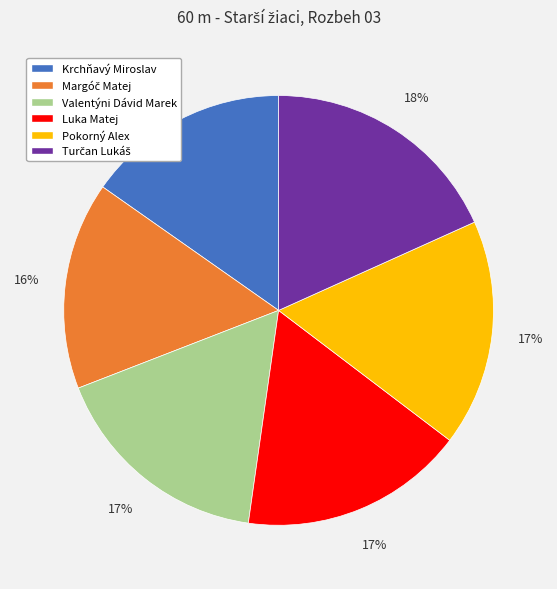

The Krchňavý Miroslav slice represents 15% of the pie. True or false?

True